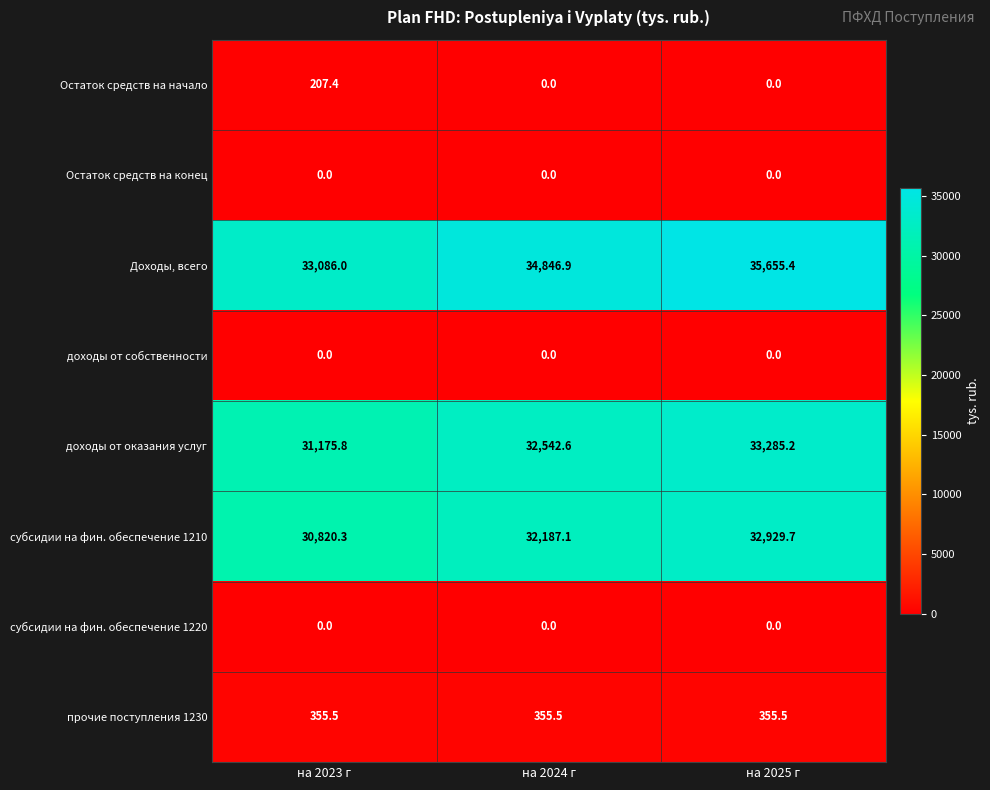

Which series has the largest total across all categories?

Доходы, всего